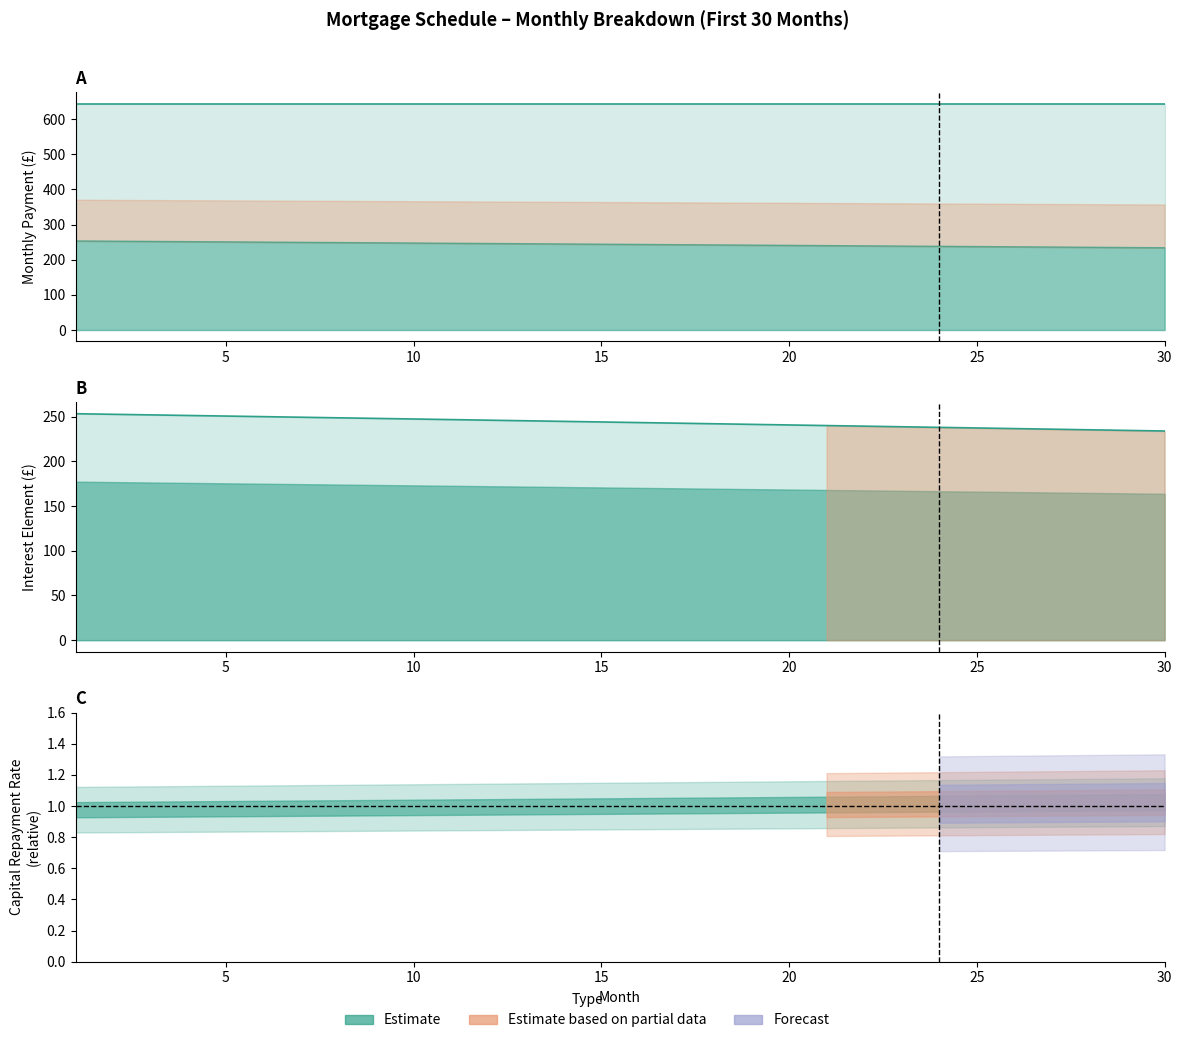

Which has a higher value, 15 or 27?

15